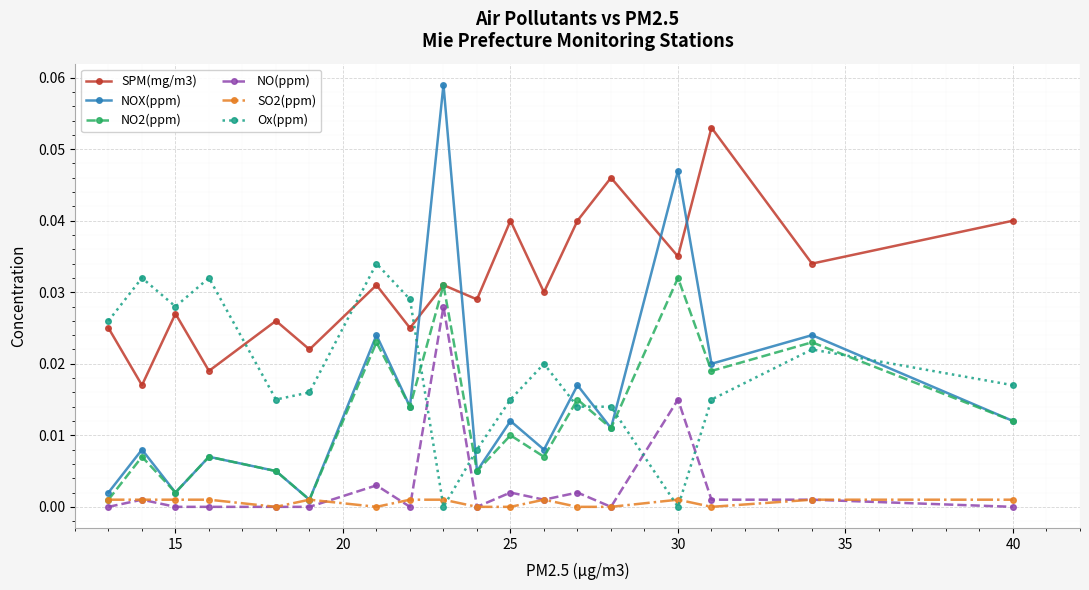

In NO2(ppm), how many points are higher than both neighbors (excluding endpoints)?

8